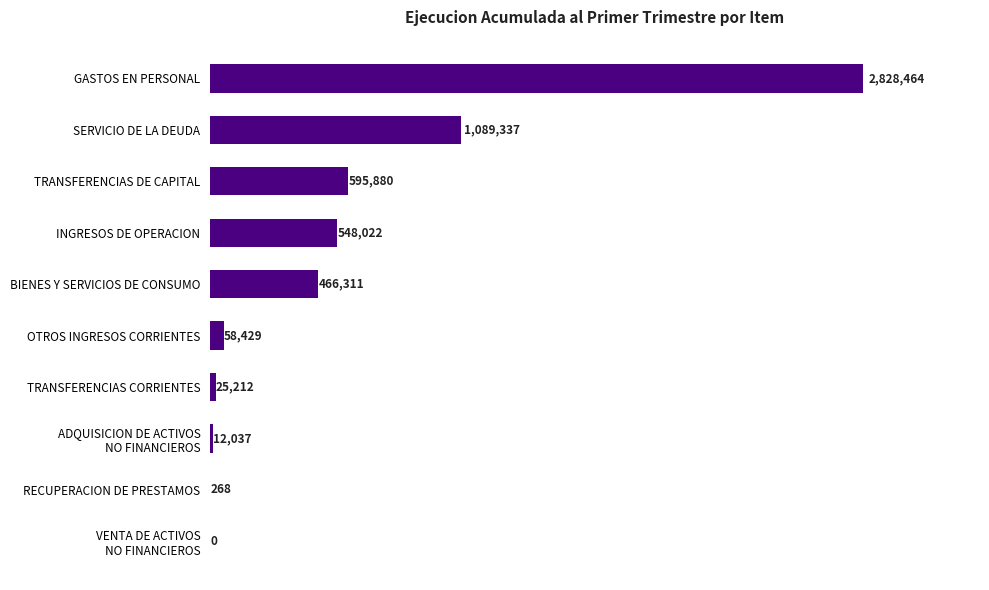

What is the change in value from OTROS INGRESOS CORRIENTES to BIENES Y SERVICIOS DE CONSUMO?

+407882